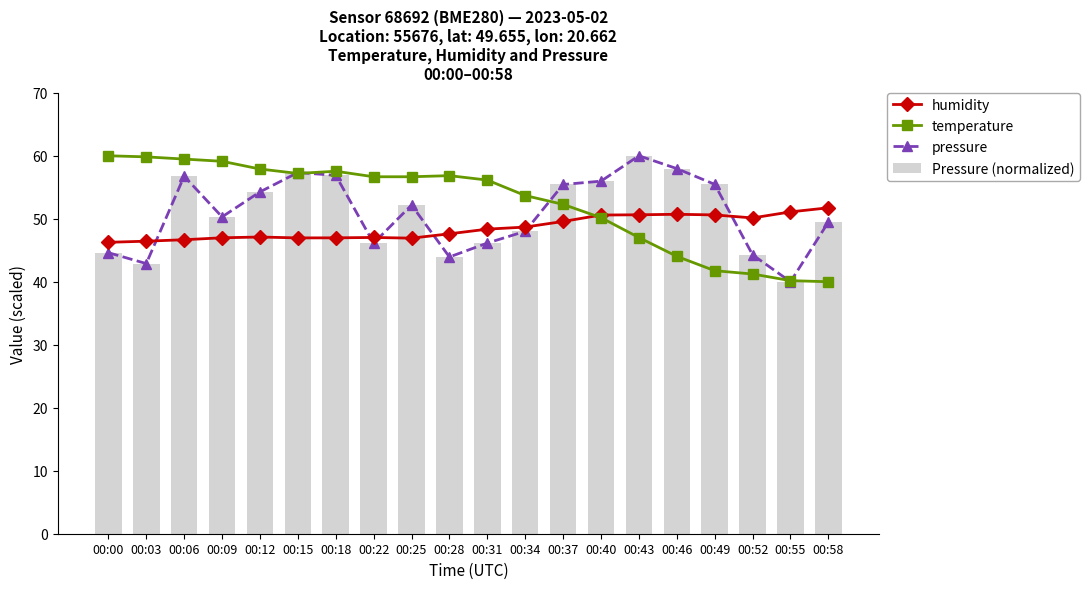

What is the difference between the maximum and minimum values in the humidity series?

5.5